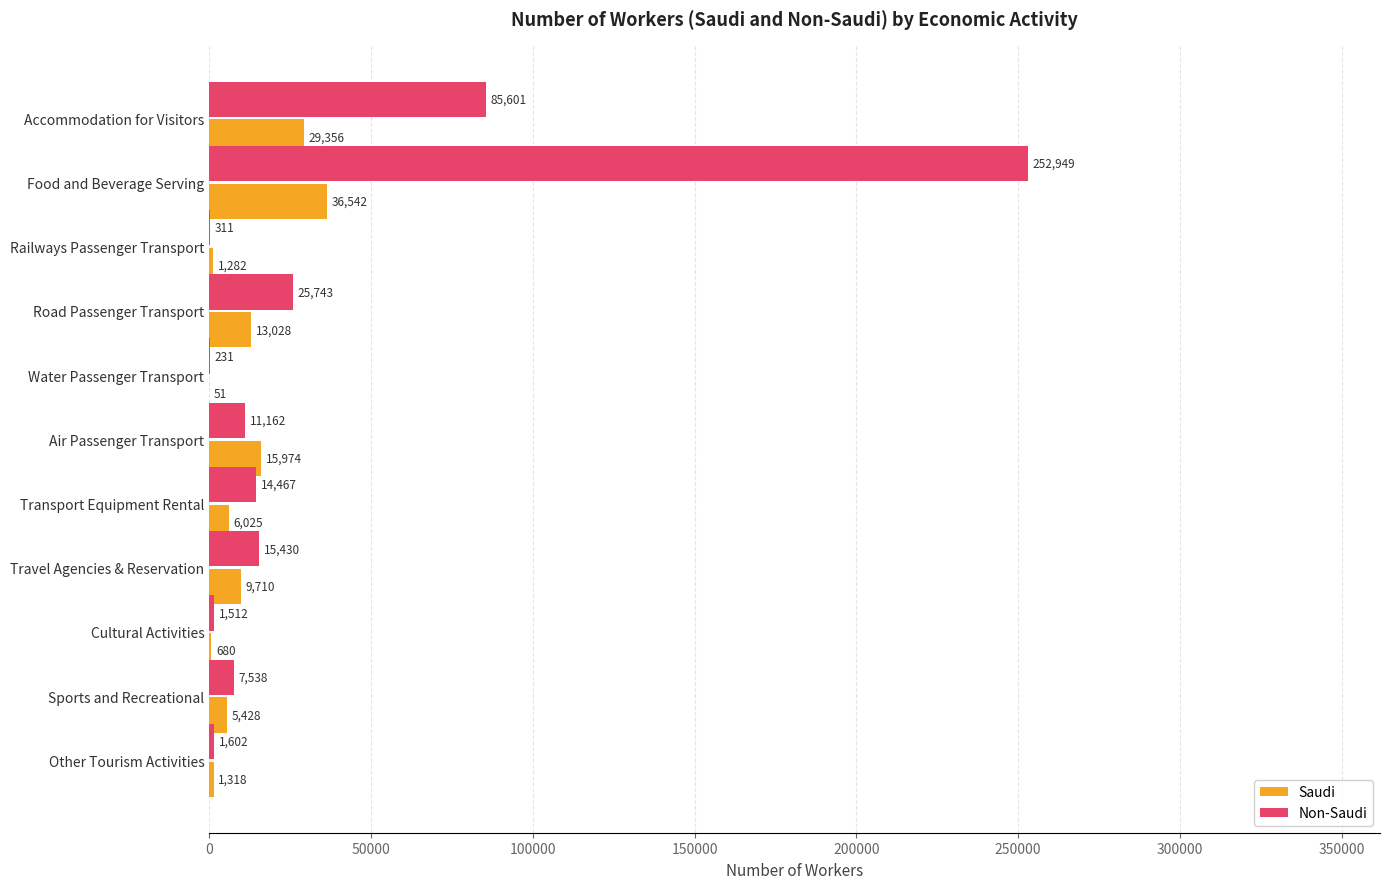

Which category has the highest value across all series?

Food and Beverage Serving